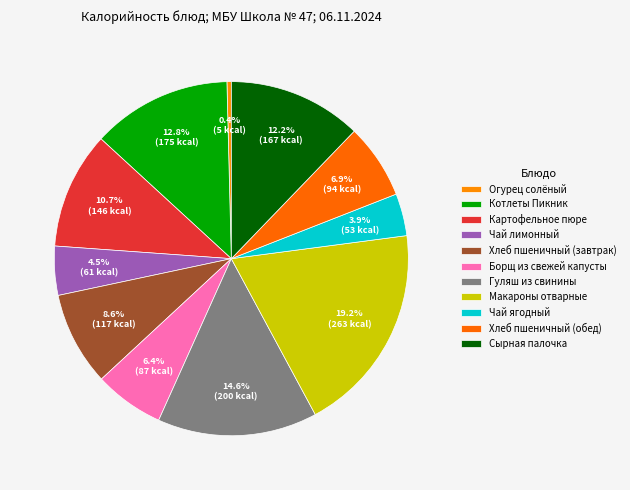

To the nearest percent, what is the average slice percentage?

9%